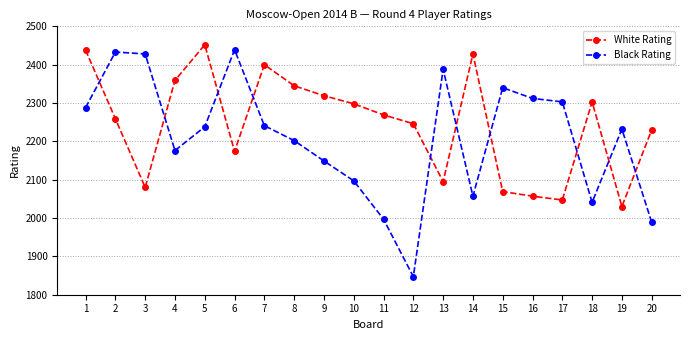

Count the number of categories in the chart.

20